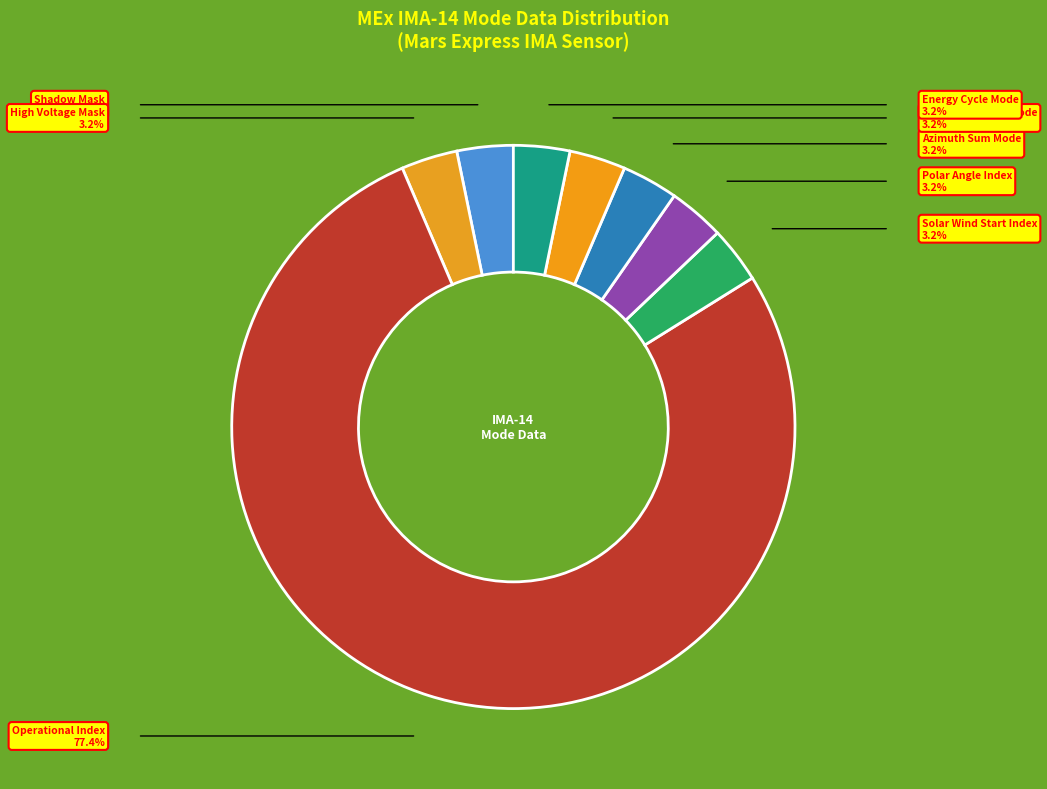

Which category has the smallest portion of the pie?

Shadow Mask